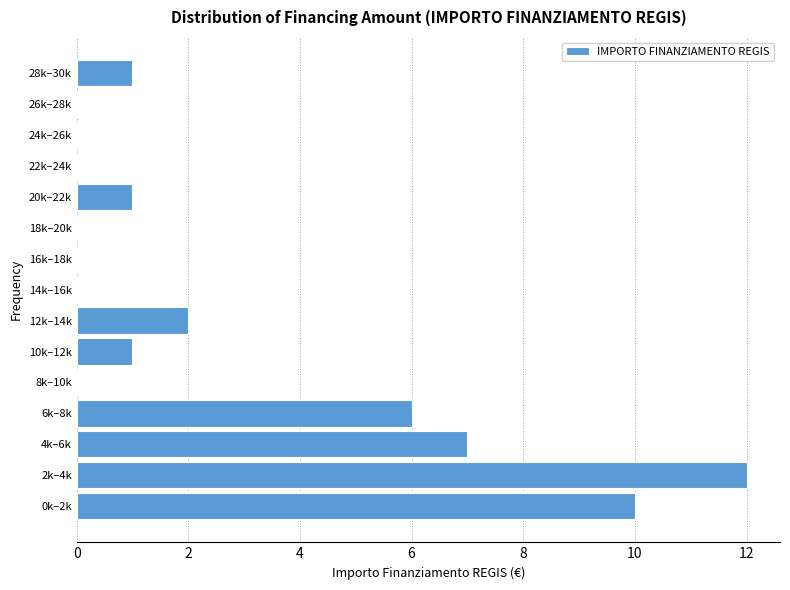

Reading bottom to top, what are all the values shown in this chart?

0k–2k=10	2k–4k=12	4k–6k=7	6k–8k=6	8k–10k=0	10k–12k=1	12k–14k=2	14k–16k=0	16k–18k=0	18k–20k=0	20k–22k=1	22k–24k=0	24k–26k=0	26k–28k=0	28k–30k=1